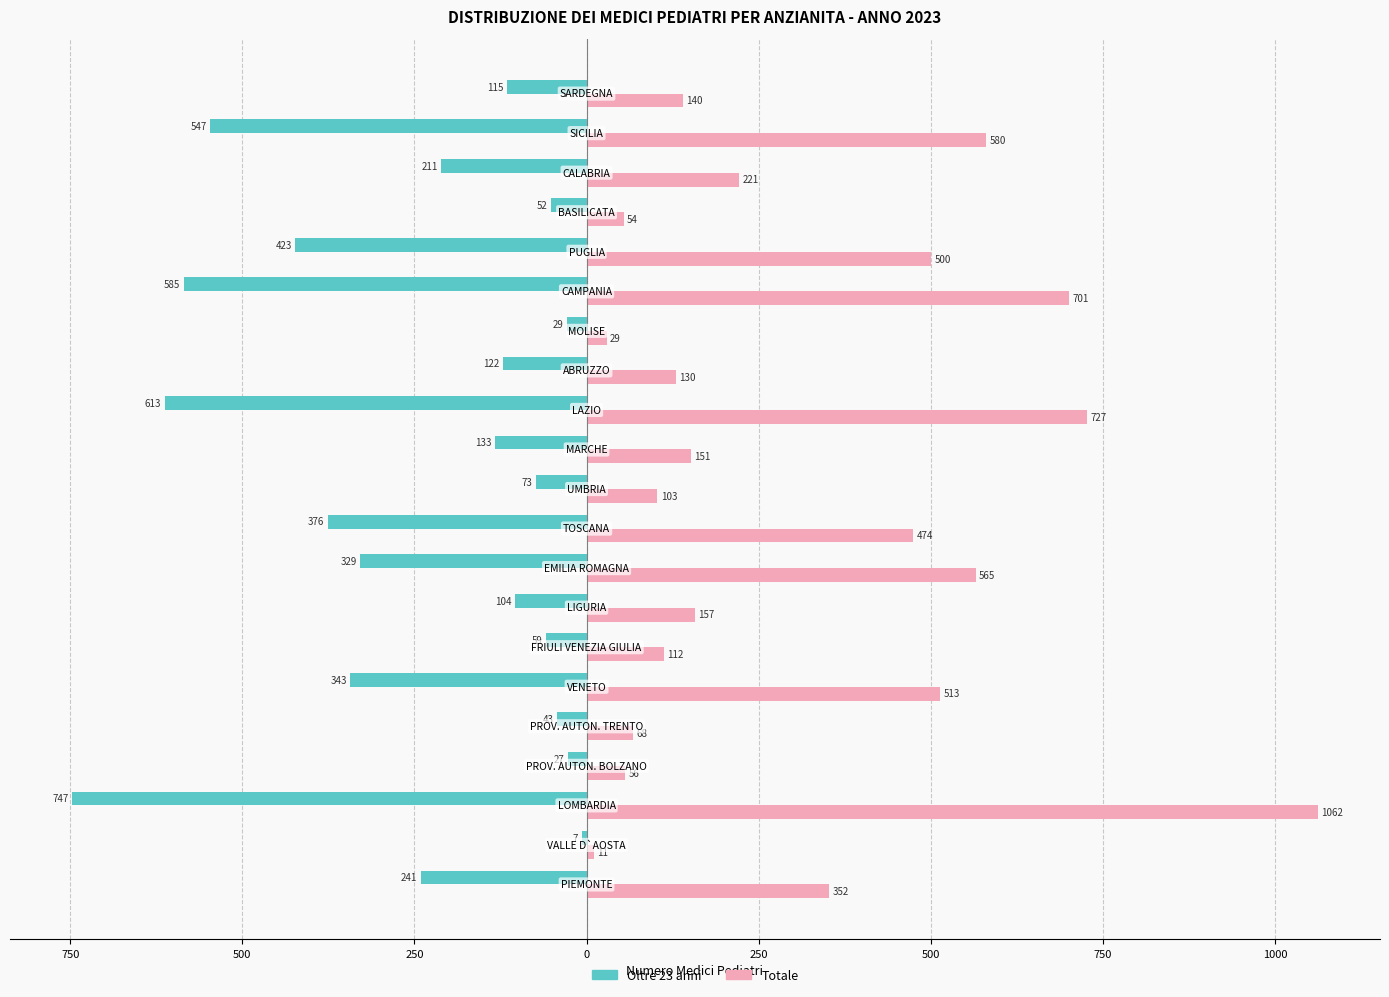

What are all the series names shown in the legend?

Oltre 23 anni, Totale